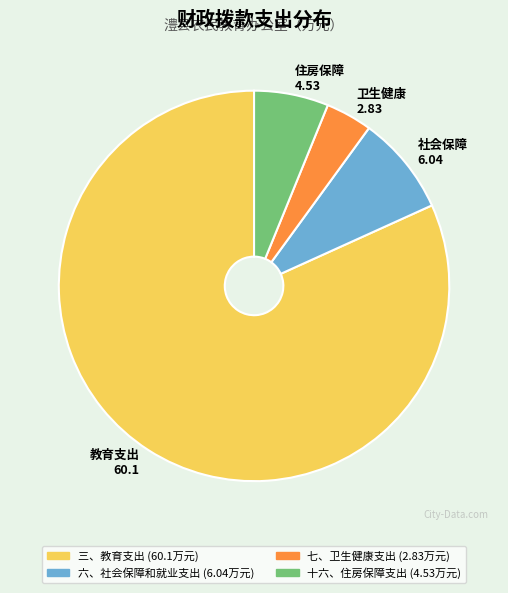

Which slice is the largest?

三、教育支出